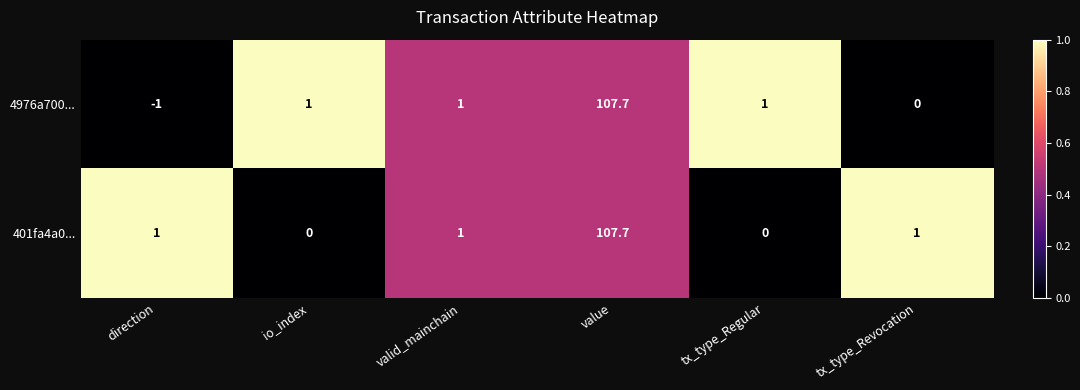

How many categories are shown in the chart?

6